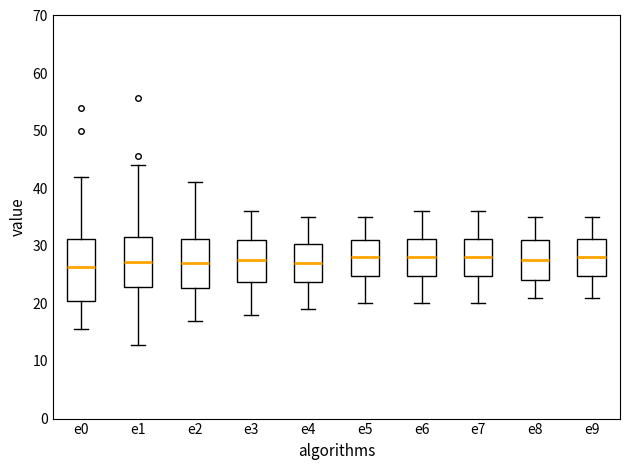

Reading left to right, read every box against the y-axis: the position of its median line, the range the box covers, and the ends of its whiskers. The values are not printed on the chart, so give them approximately, as read against the axis.

e0: median 26, box 20 to 31, whiskers 16 to 42
e1: median 27, box 23 to 32, whiskers 13 to 44
e2: median 27, box 23 to 31, whiskers 17 to 41
e3: median 28, box 24 to 31, whiskers 18 to 36
e4: median 27, box 24 to 30, whiskers 19 to 35
e5: median 28, box 25 to 31, whiskers 20 to 35
e6: median 28, box 25 to 31, whiskers 20 to 36
e7: median 28, box 25 to 31, whiskers 20 to 36
e8: median 28, box 24 to 31, whiskers 21 to 35
e9: median 28, box 25 to 31, whiskers 21 to 35